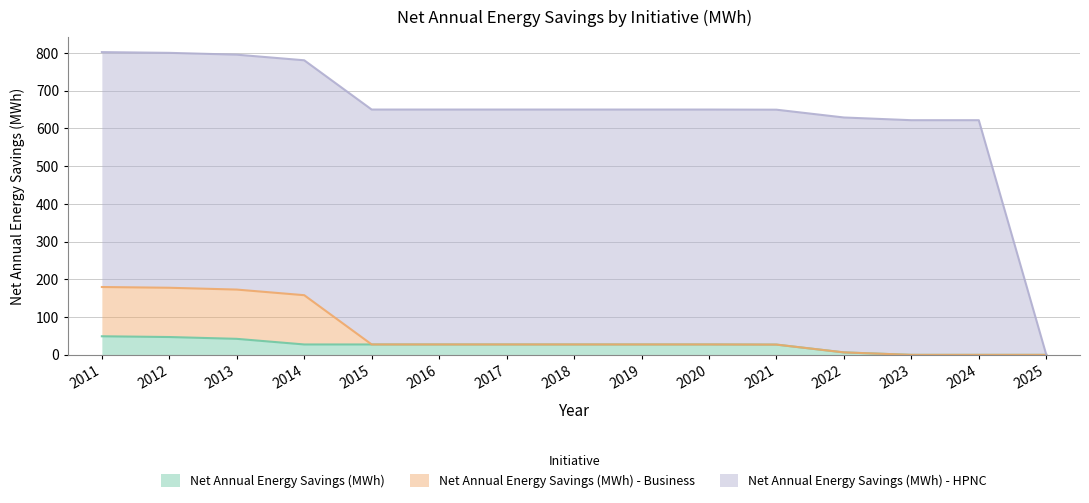

What is the difference between the second highest and second lowest values in the Net Annual Energy Savings (MWh) series?

47.3